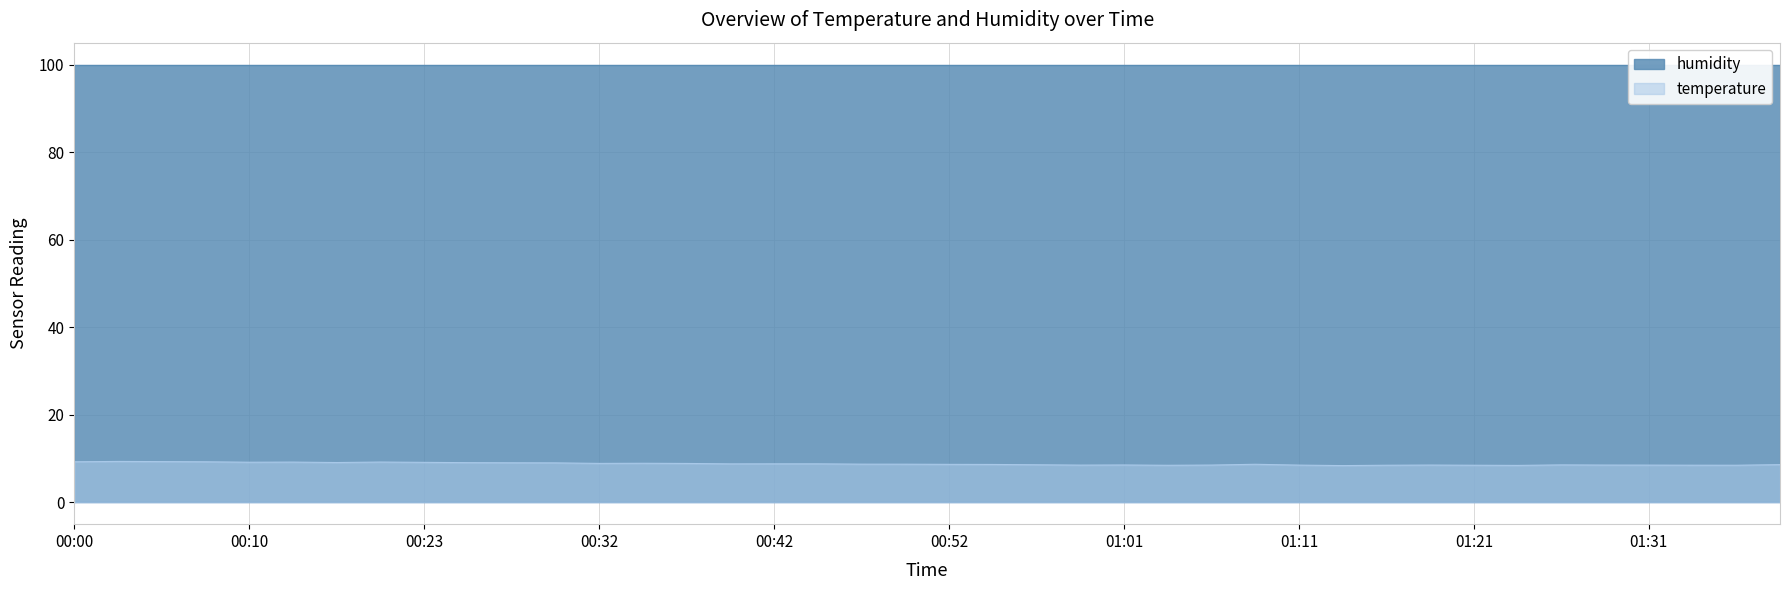

What position from the right is 00:08?

37